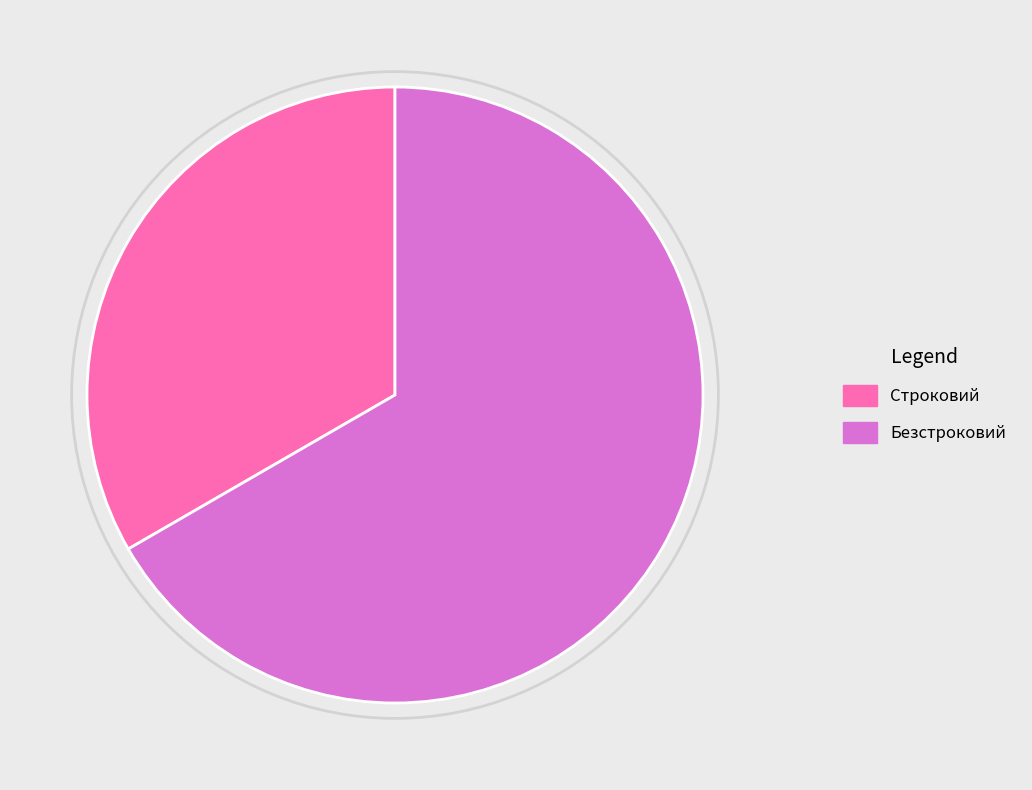

Between Строковий and Безстроковий, which is larger?

Безстроковий